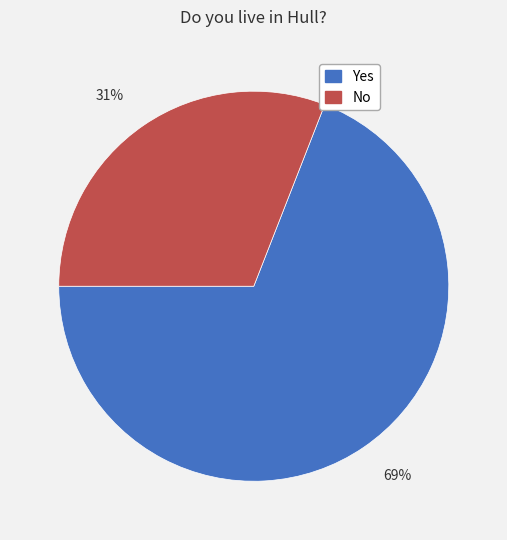

To the nearest percent, what percentage of the pie is 31%?

31%